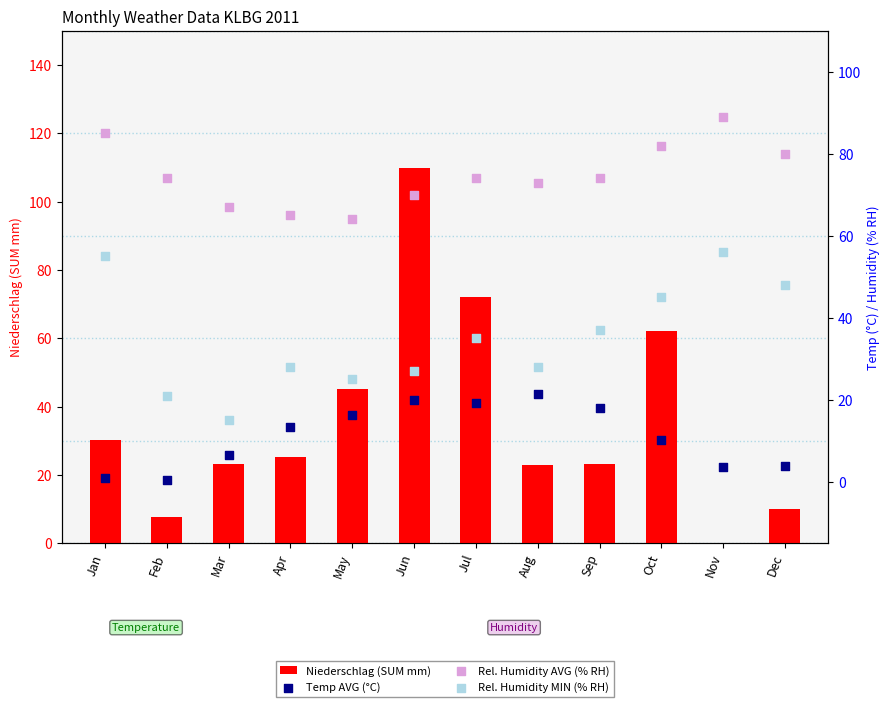

At how many categories does at least one series exceed 60?

12